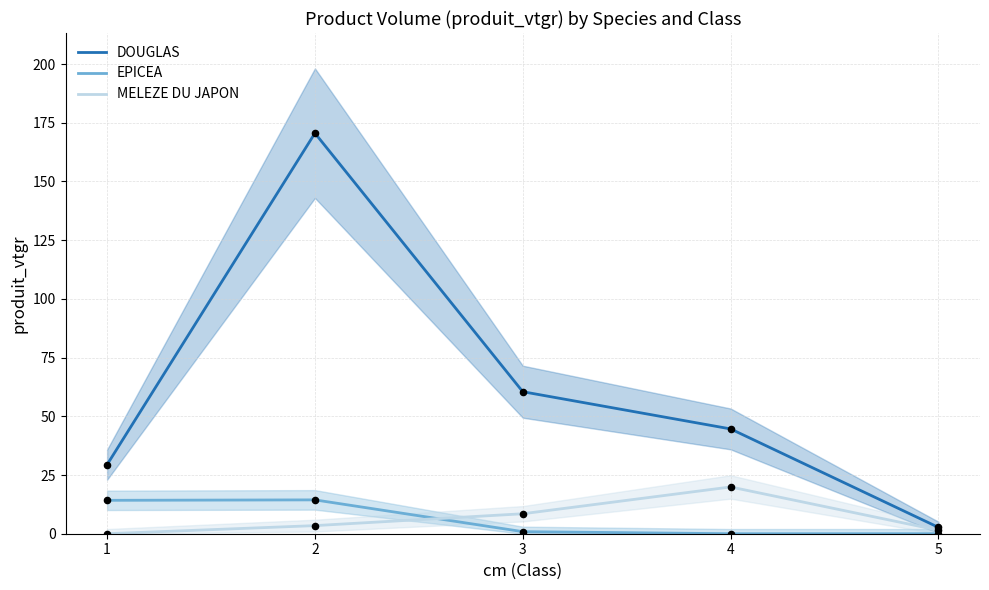

What is the total value across all series at 1?

43.6